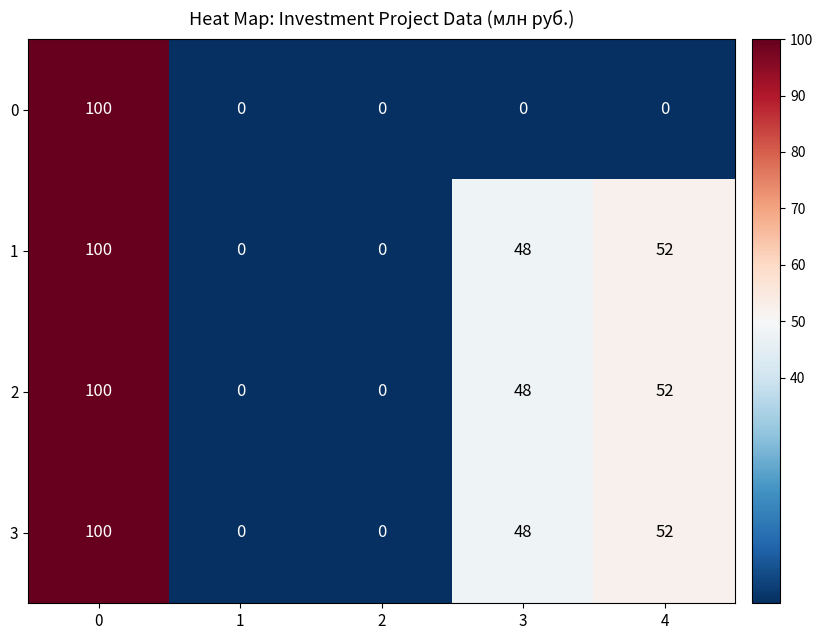

What is the difference between the highest and lowest values at 4?

52